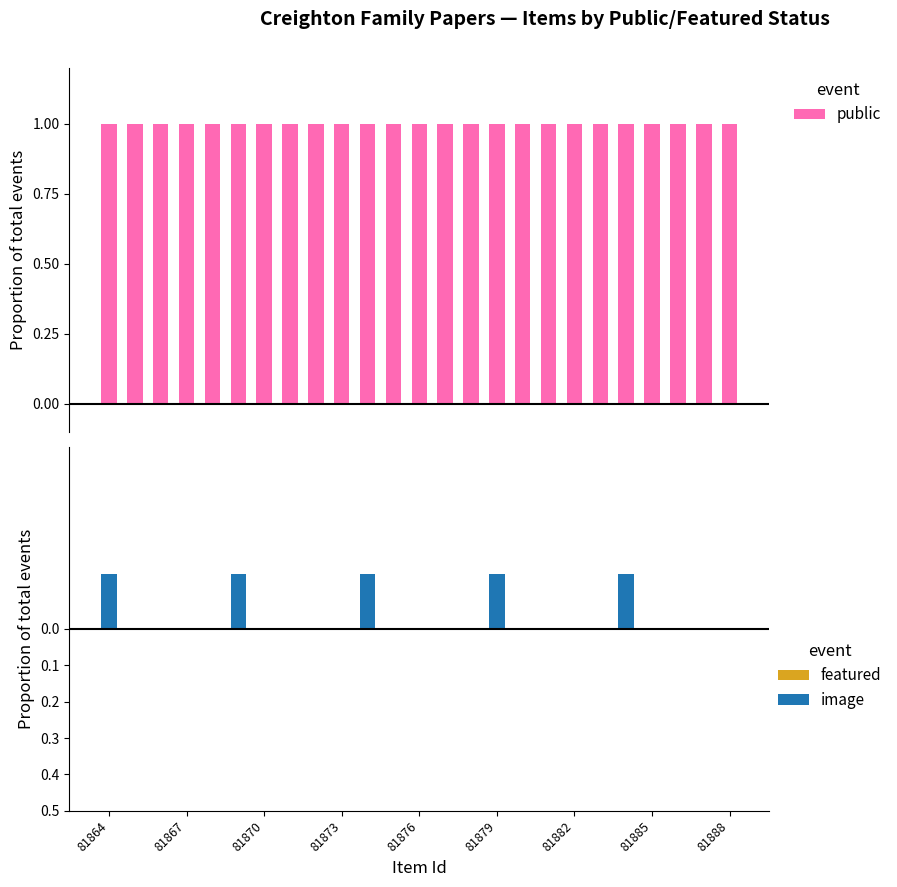

Count the number of data series in this chart.

3